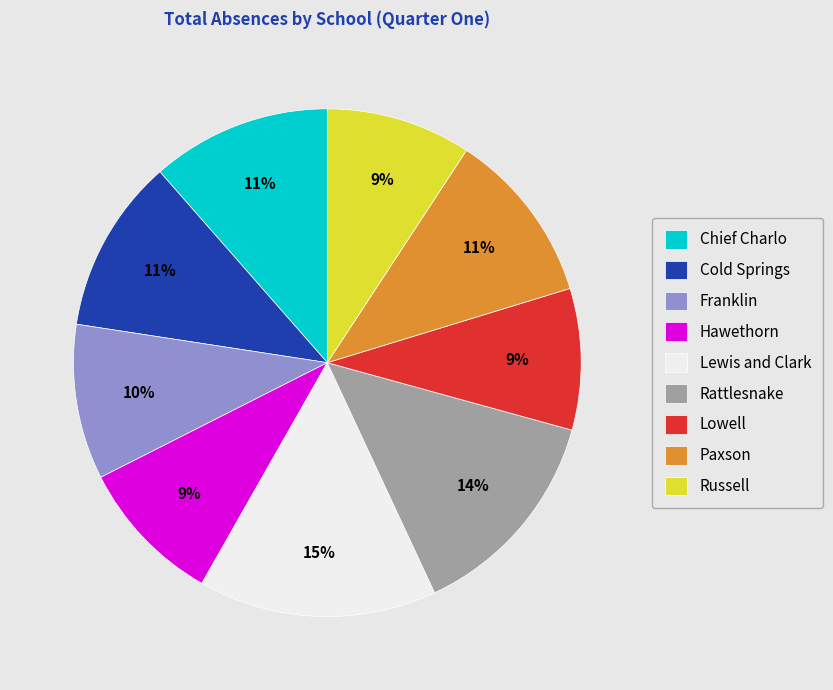

To the nearest percent, what portion does Hawethorn represent?

9%